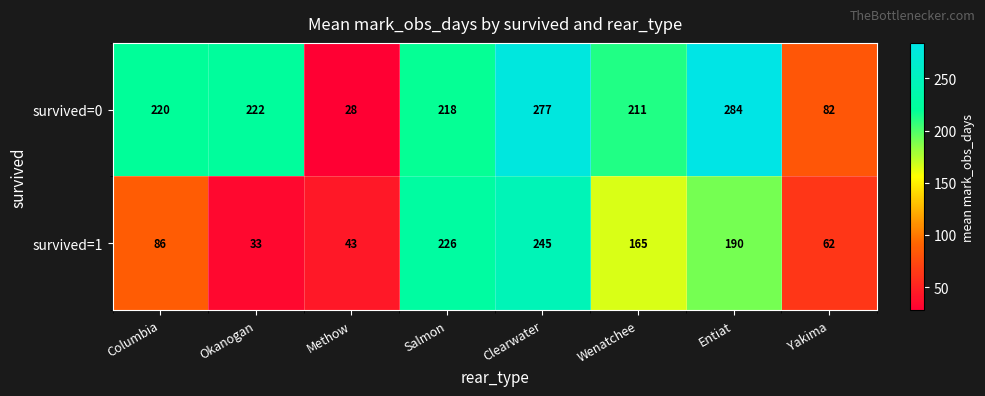

True or false: survived=1 has a value of 43 at Methow.

True